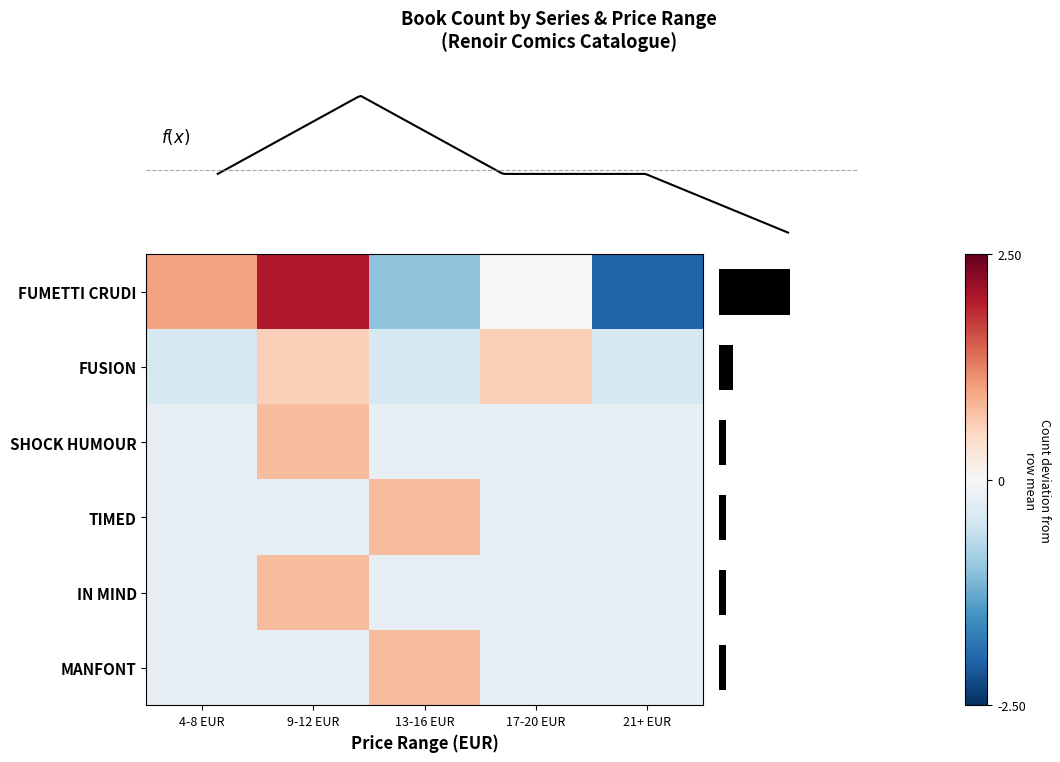

At which category does the chart reach its peak across all series?

9-12 EUR